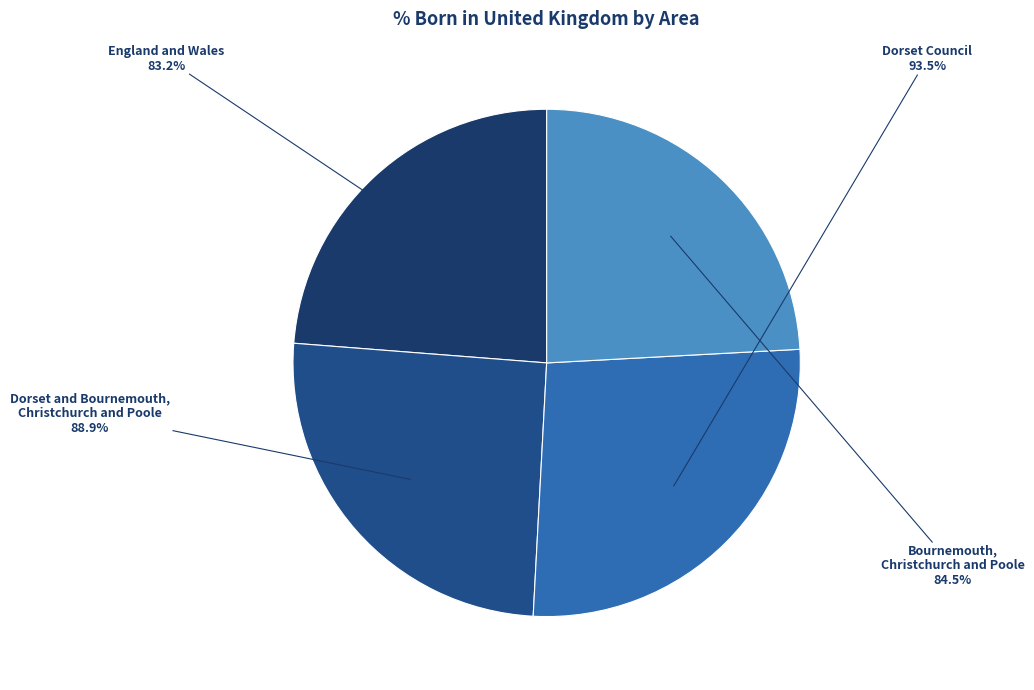

To the nearest percent, what is the combined percentage of Bournemouth, Christchurch and Poole and Dorset and Bournemouth, Christchurch and Poole?

50%